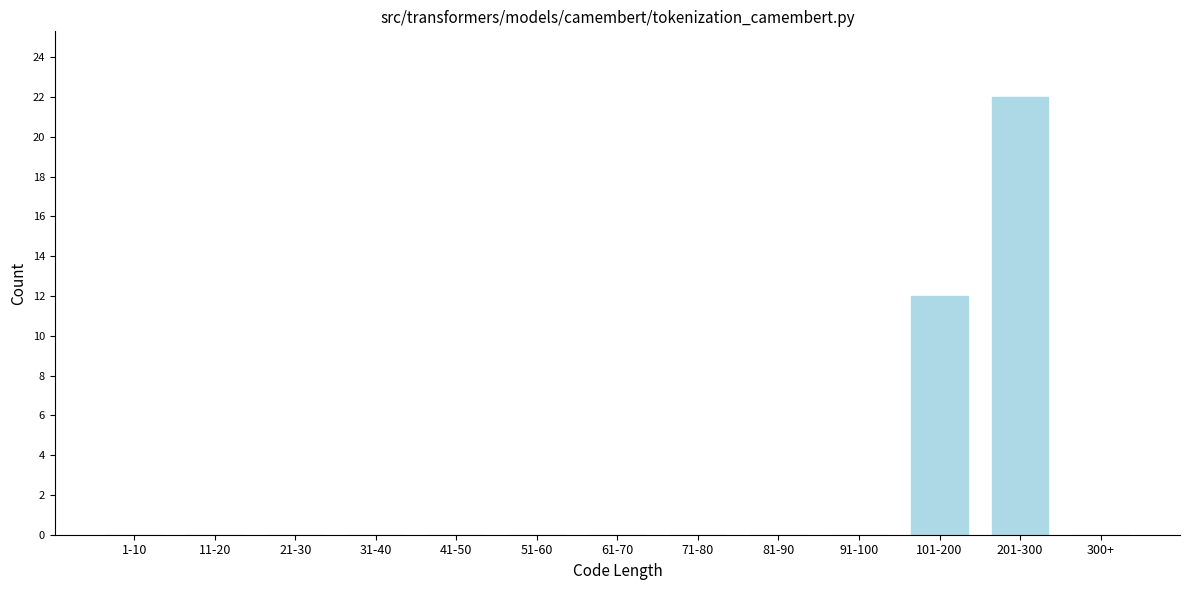

Reading left to right, list all the values displayed in this chart.

1-10=0	11-20=0	21-30=0	31-40=0	41-50=0	51-60=0	61-70=0	71-80=0	81-90=0	91-100=0	101-200=12	201-300=22	300+=0